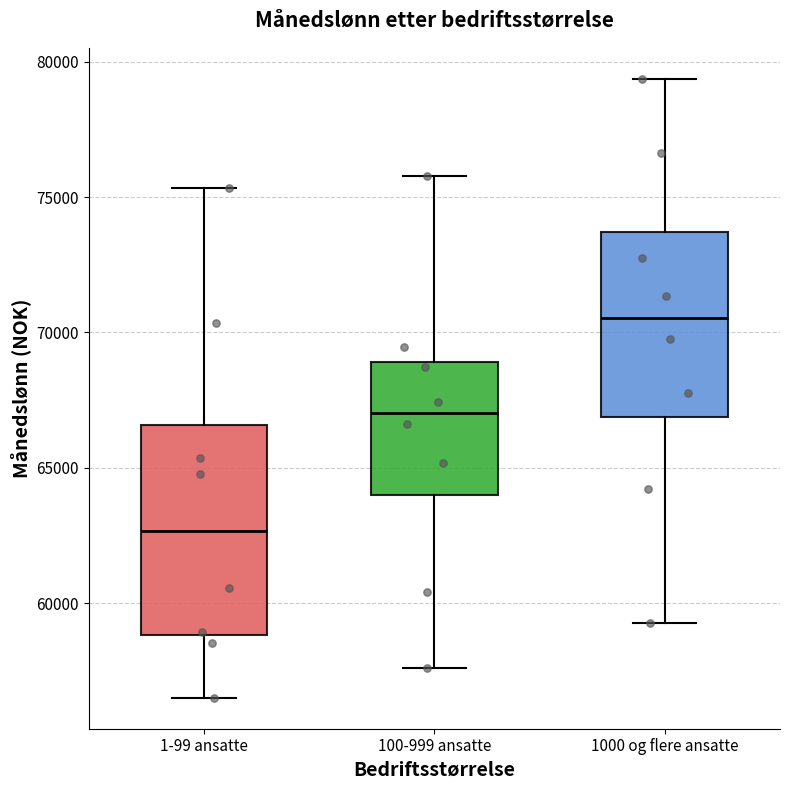

Reading left to right, transcribe this box plot: for each box, give where its median line is, the range the box spans, and where its two whiskers end, as read against the y-axis. The values are not printed on the chart, so give them approximately, as read against the axis.

1-99 ansatte: median 62500, box 59000 to 66500, whiskers 56500 to 75500
100-999 ansatte: median 67000, box 64000 to 69000, whiskers 57500 to 76000
1000 og flere ansatte: median 70500, box 67000 to 73500, whiskers 59500 to 79500